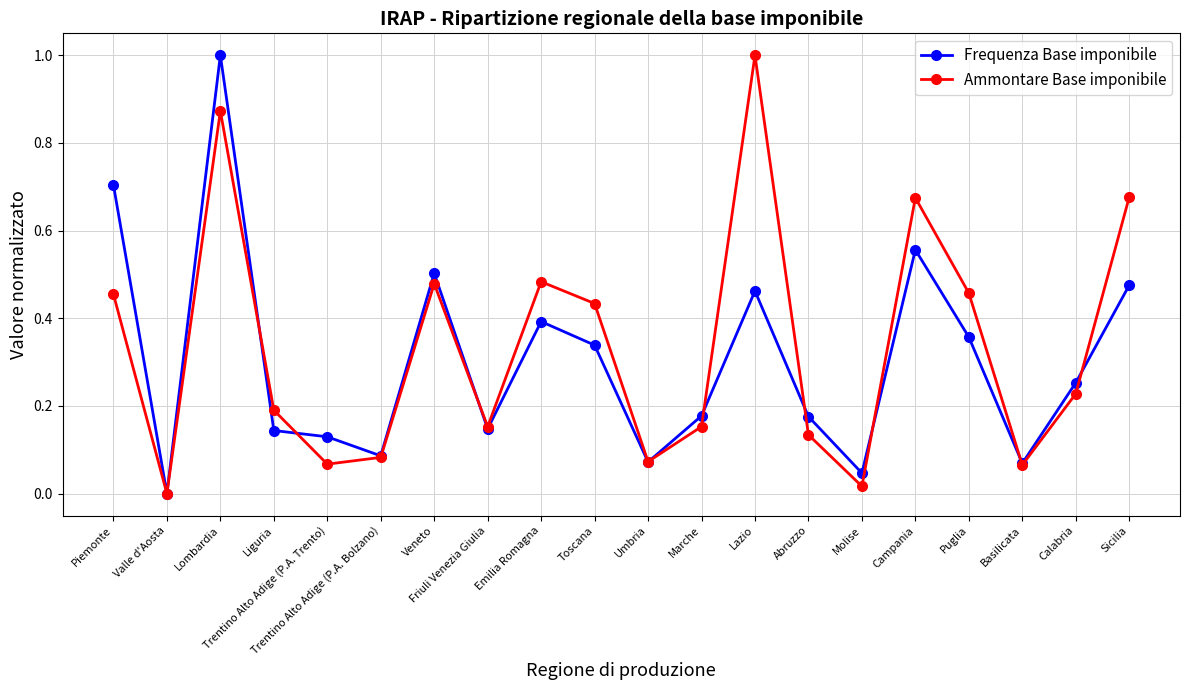

Where is the first local maximum for Frequenza Base imponibile?

Lombardia